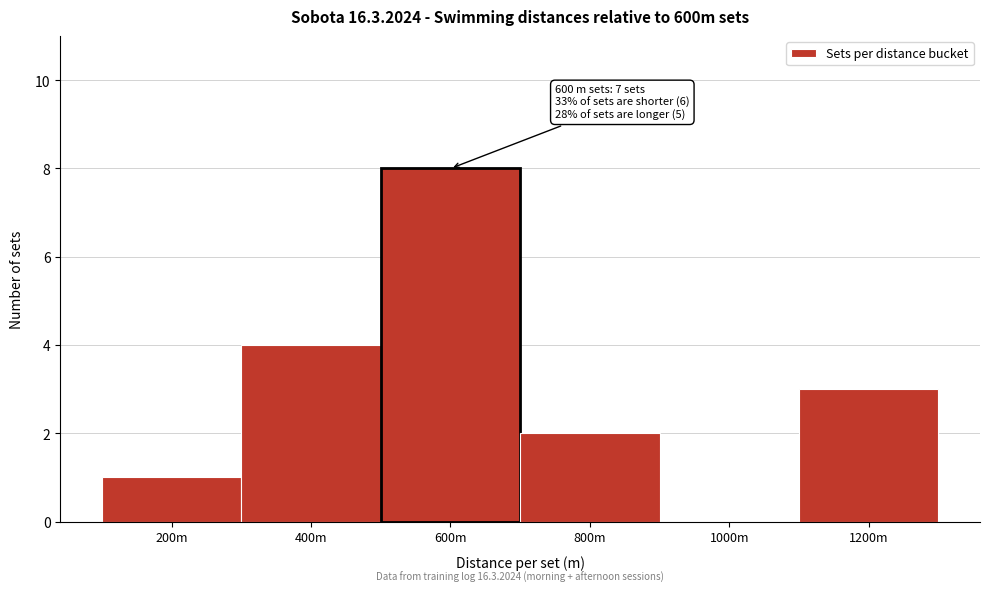

Reading right to left, extract all data points from this chart.

1200m=3	1000m=0	800m=2	600m=8	400m=4	200m=1